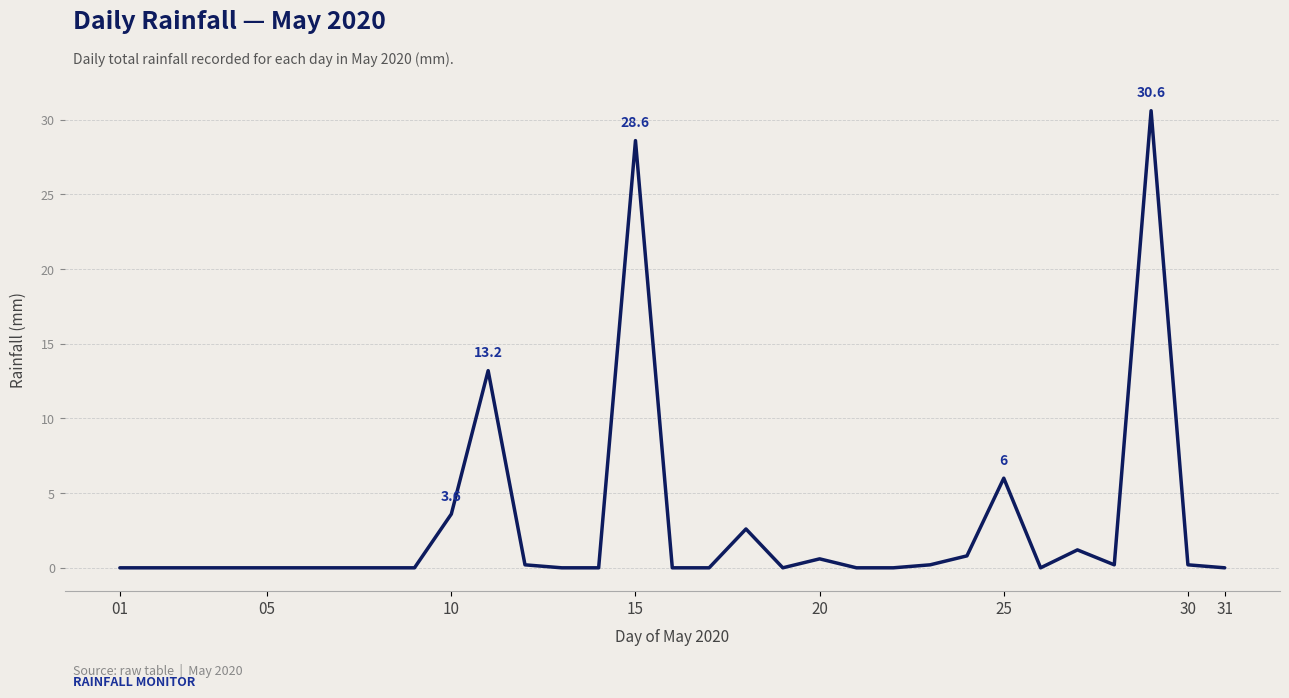

How many lines are shown in the chart?

1